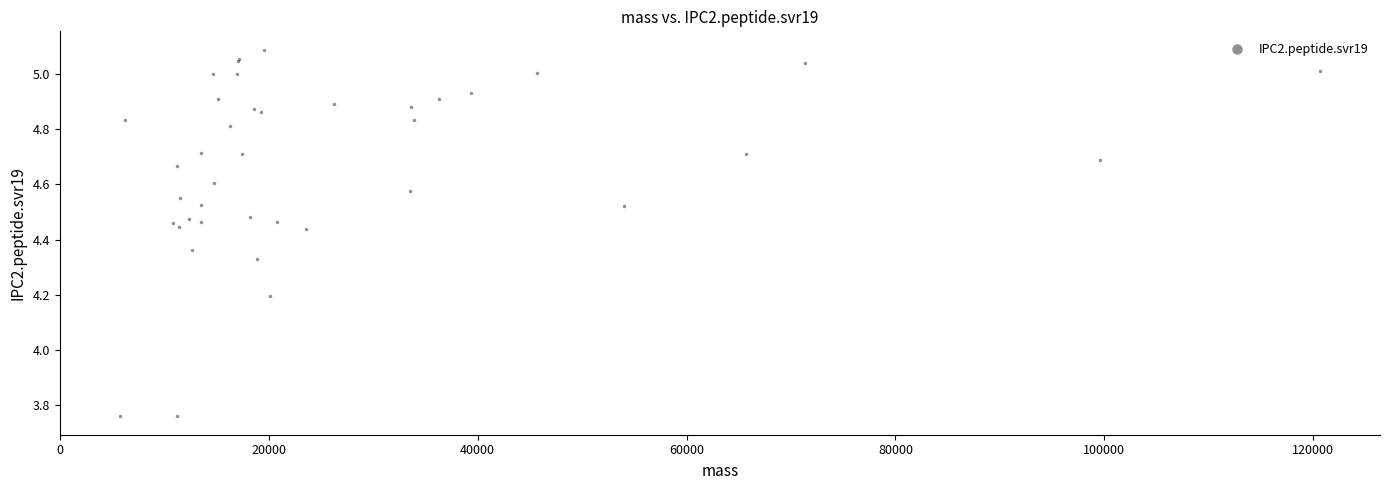

What Y value in the scatter plot is closest to 4?

4.2